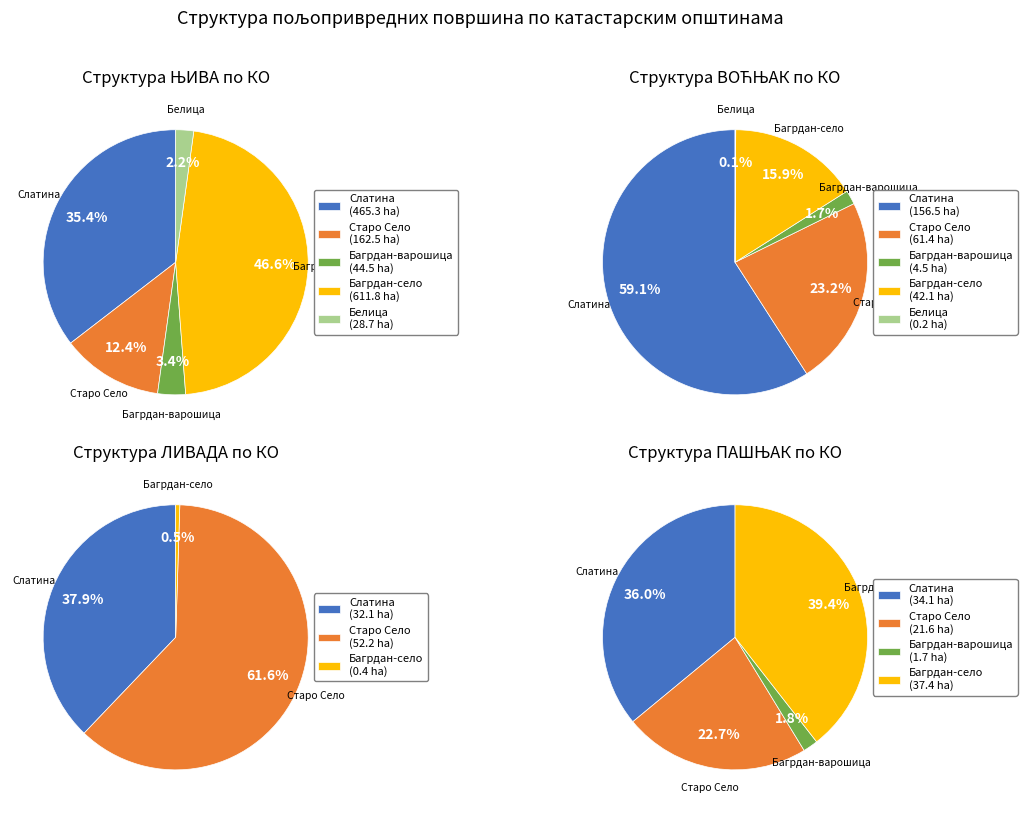

Combined, what portion of the pie is Багрдан-варошица and Белица?

5.6%